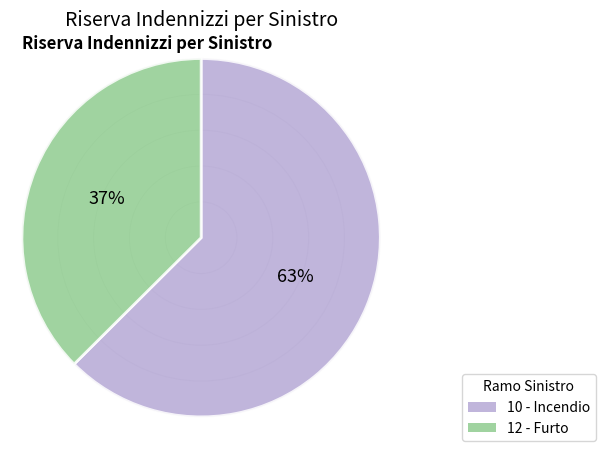

Is it true that 12 - Furto is 29% of the pie?

False